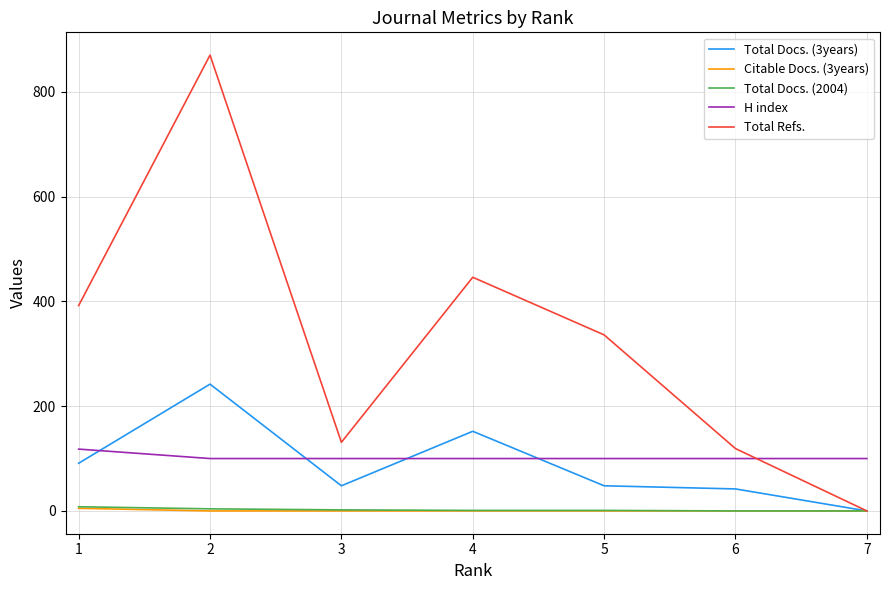

Which series has the widest spread of values?

Total Refs.